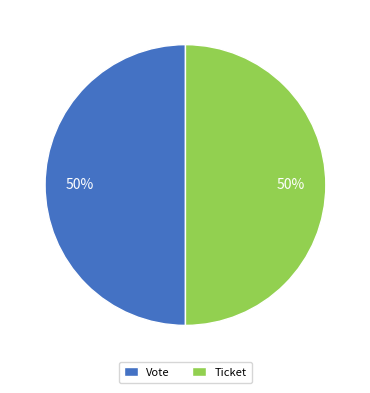

To the nearest percent, what percentage of the pie is Ticket?

50%